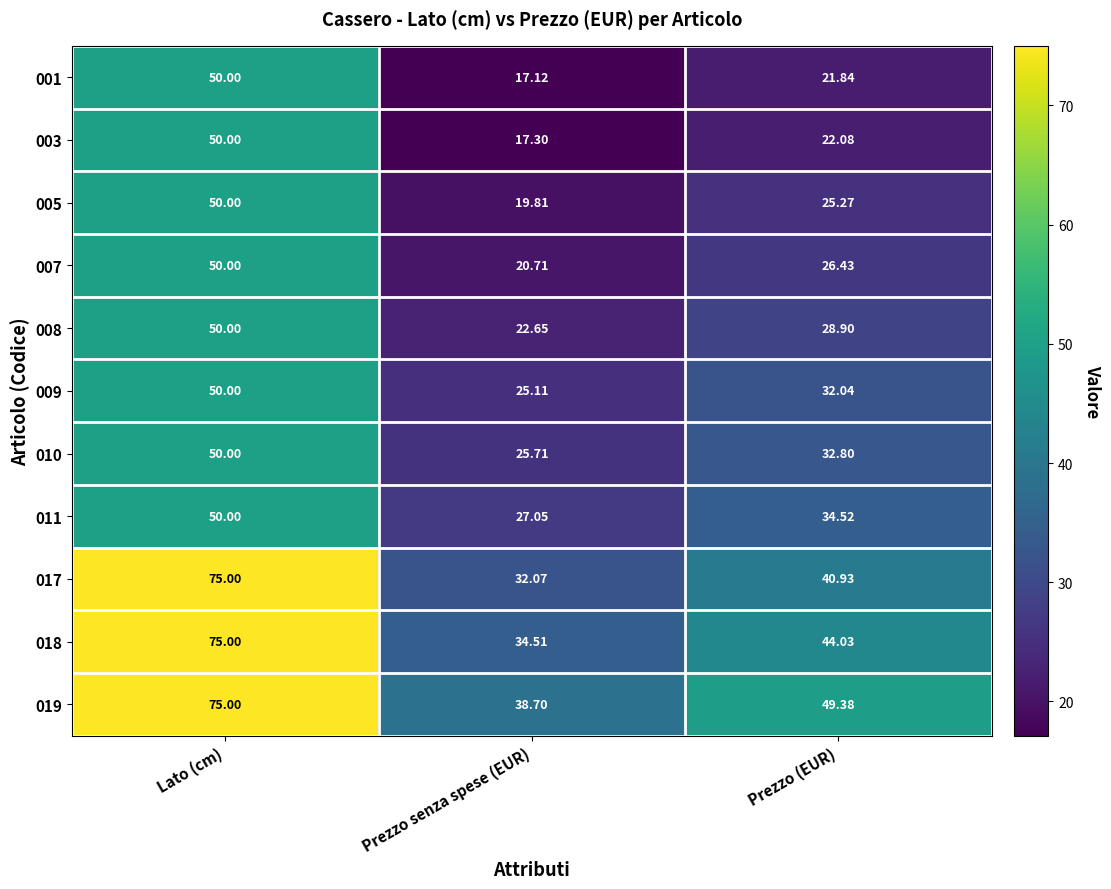

Which label corresponds to the smallest value in the chart?

Prezzo senza spese (EUR)